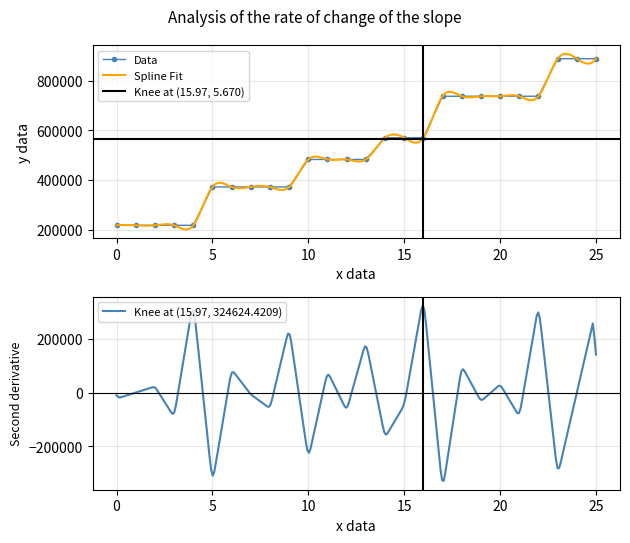

What is the smallest value displayed?

217057